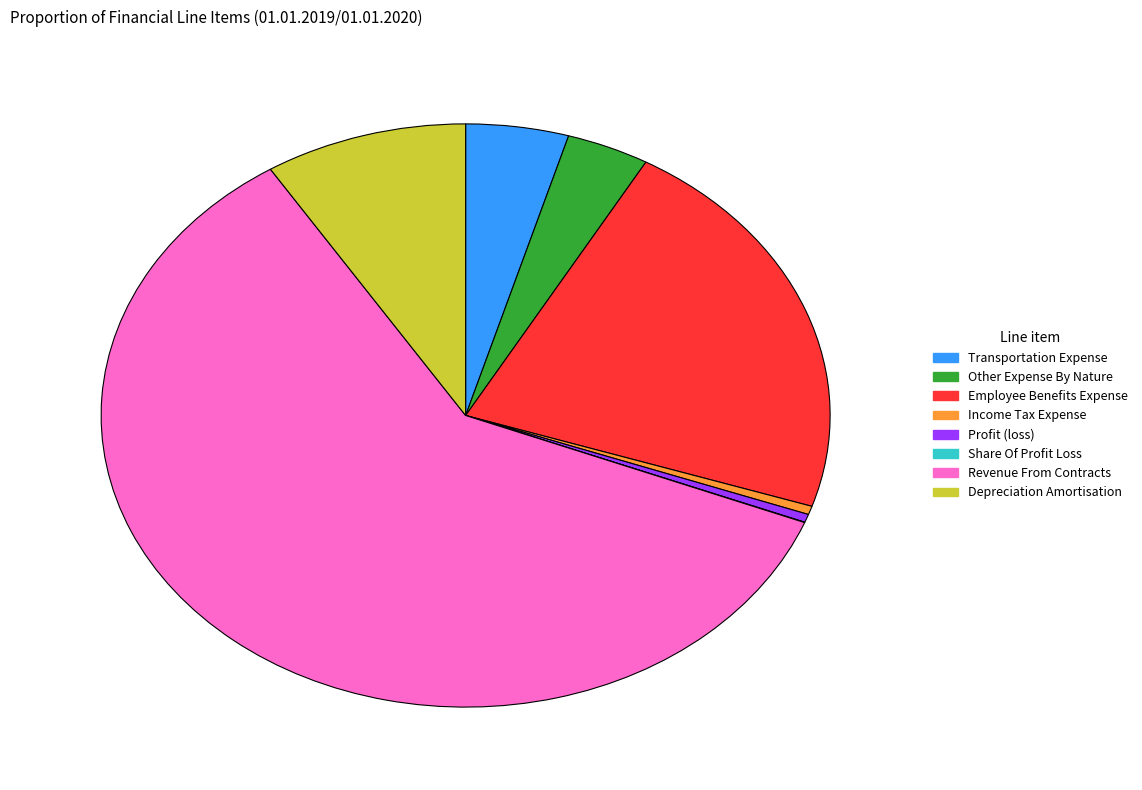

Does Revenue From Contracts represent more than half of the total?

Yes